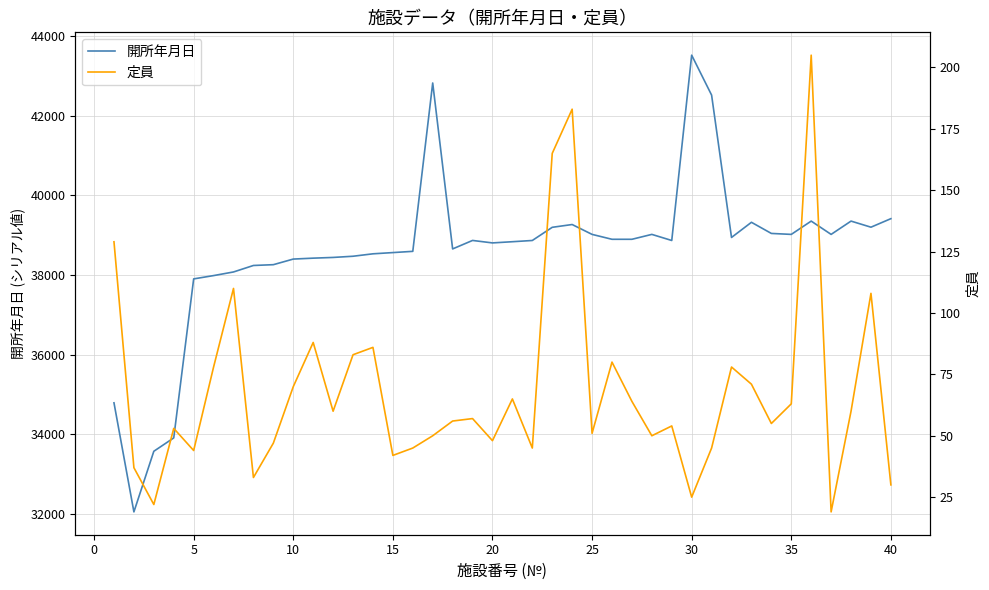

List the series in order of their overall mean, lowest first.

定員, 開所年月日